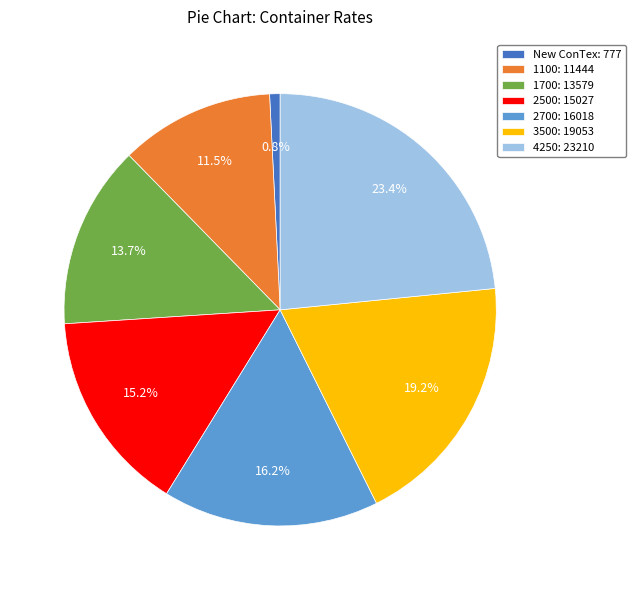

Does any single category account for the majority?

No